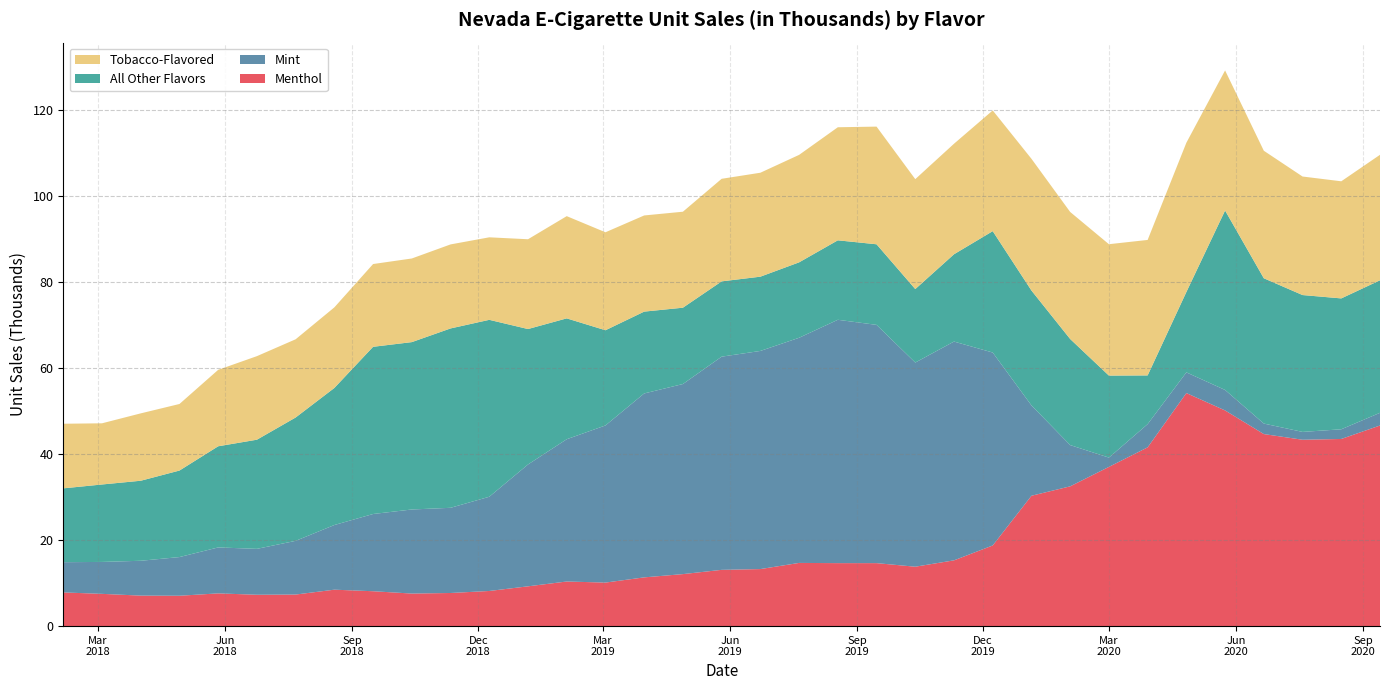

Reading left to right, list all the values displayed in this chart.

Menthol: 2018-02-04=7.8	2018-03-04=7.5	2018-04-01=7.1	2018-04-29=7.1	2018-05-27=7.6	2018-06-24=7.3	2018-07-22=7.3	2018-08-19=8.5	2018-09-16=8.1	2018-10-14=7.6	2018-11-11=7.7	2018-12-09=8.2	2019-01-06=9.2	2019-02-03=10.4	2019-03-03=10.1	2019-03-31=11.3	2019-04-28=12.1	2019-05-26=13.1	2019-06-23=13.3	2019-07-21=14.7	2019-08-18=14.6	2019-09-15=14.6	2019-10-13=13.8	2019-11-10=15.3	2019-12-08=18.8	2020-01-05=30.3	2020-02-02=32.5	2020-03-01=37.0	2020-03-29=41.5	2020-04-26=54.2	2020-05-24=50.1	2020-06-21=44.6	2020-07-19=43.3	2020-08-16=43.5	2020-09-13=46.6
Mint: 2018-02-04=7.0	2018-03-04=7.4	2018-04-01=8.1	2018-04-29=9.0	2018-05-27=10.7	2018-06-24=10.7	2018-07-22=12.5	2018-08-19=15.0	2018-09-16=17.9	2018-10-14=19.5	2018-11-11=19.8	2018-12-09=21.9	2019-01-06=28.3	2019-02-03=33.1	2019-03-03=36.5	2019-03-31=42.8	2019-04-28=44.2	2019-05-26=49.5	2019-06-23=50.7	2019-07-21=52.3	2019-08-18=56.6	2019-09-15=55.4	2019-10-13=47.5	2019-11-10=50.9	2019-12-08=44.8	2020-01-05=21.0	2020-02-02=9.6	2020-03-01=2.2	2020-03-29=5.4	2020-04-26=4.8	2020-05-24=4.8	2020-06-21=2.4	2020-07-19=1.8	2020-08-16=2.2	2020-09-13=3.0
All Other Flavors: 2018-02-04=17.2	2018-03-04=18.0	2018-04-01=18.6	2018-04-29=20.1	2018-05-27=23.5	2018-06-24=25.4	2018-07-22=28.7	2018-08-19=31.9	2018-09-16=38.9	2018-10-14=38.9	2018-11-11=41.7	2018-12-09=41.1	2019-01-06=31.5	2019-02-03=28.1	2019-03-03=22.1	2019-03-31=19.0	2019-04-28=17.7	2019-05-26=17.5	2019-06-23=17.3	2019-07-21=17.5	2019-08-18=18.5	2019-09-15=18.7	2019-10-13=17.1	2019-11-10=20.3	2019-12-08=28.2	2020-01-05=26.7	2020-02-02=24.6	2020-03-01=19.1	2020-03-29=11.3	2020-04-26=18.7	2020-05-24=41.7	2020-06-21=33.8	2020-07-19=31.8	2020-08-16=30.4	2020-09-13=30.8
Tobacco-Flavored: 2018-02-04=15.0	2018-03-04=14.2	2018-04-01=15.7	2018-04-29=15.5	2018-05-27=17.8	2018-06-24=19.4	2018-07-22=18.2	2018-08-19=18.7	2018-09-16=19.2	2018-10-14=19.4	2018-11-11=19.5	2018-12-09=19.2	2019-01-06=20.9	2019-02-03=23.8	2019-03-03=22.8	2019-03-31=22.4	2019-04-28=22.3	2019-05-26=23.8	2019-06-23=24.2	2019-07-21=25.0	2019-08-18=26.3	2019-09-15=27.4	2019-10-13=25.6	2019-11-10=25.7	2019-12-08=28.1	2020-01-05=30.6	2020-02-02=29.5	2020-03-01=30.5	2020-03-29=31.5	2020-04-26=34.7	2020-05-24=32.6	2020-06-21=29.6	2020-07-19=27.6	2020-08-16=27.2	2020-09-13=29.2